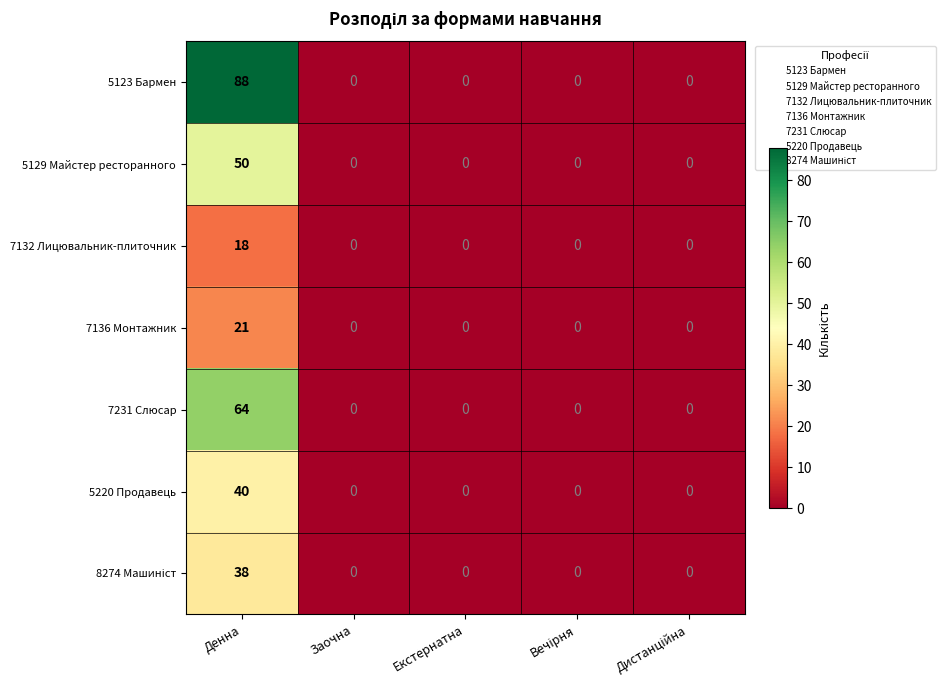

What is the greatest value displayed?

88